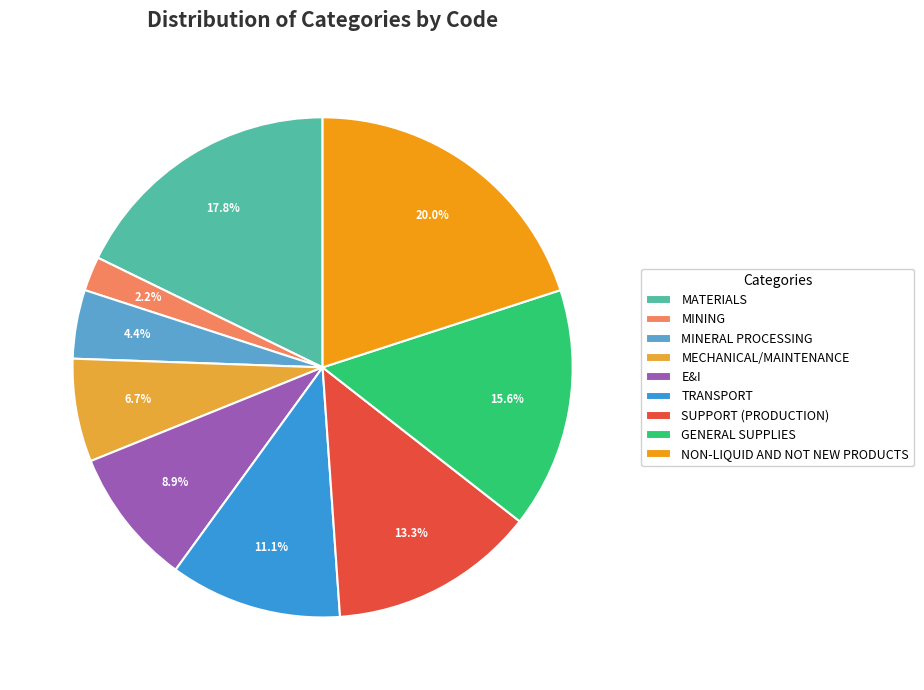

Combined, do MECHANICAL/MAINTENANCE and SUPPORT (PRODUCTION) account for over 50%?

No